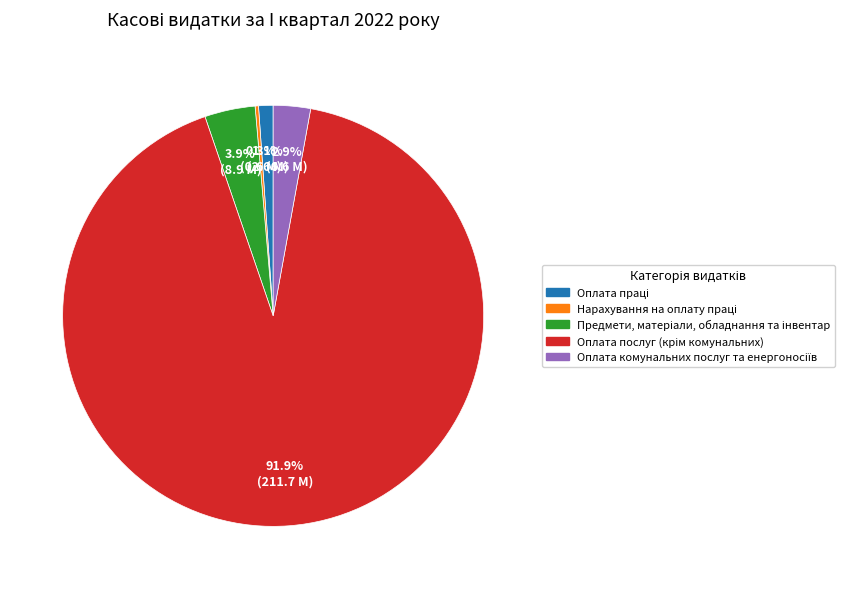

Is there a majority slice in this chart?

Yes